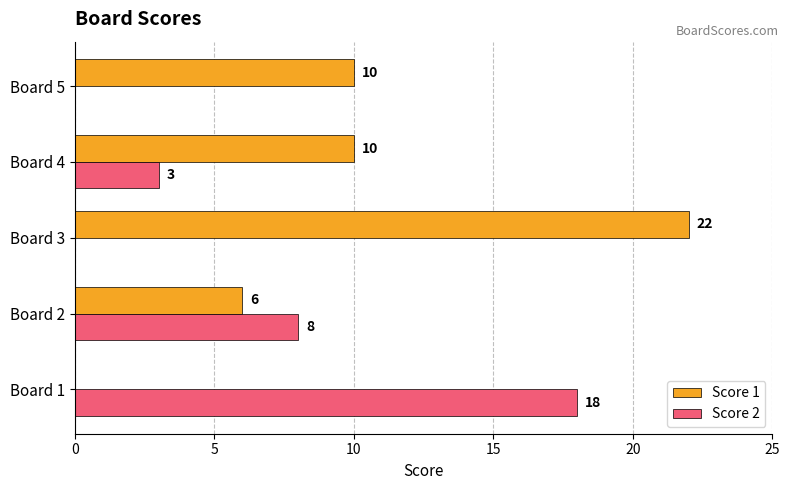

Is it true that Score 2 equals 0 at Board 5?

True